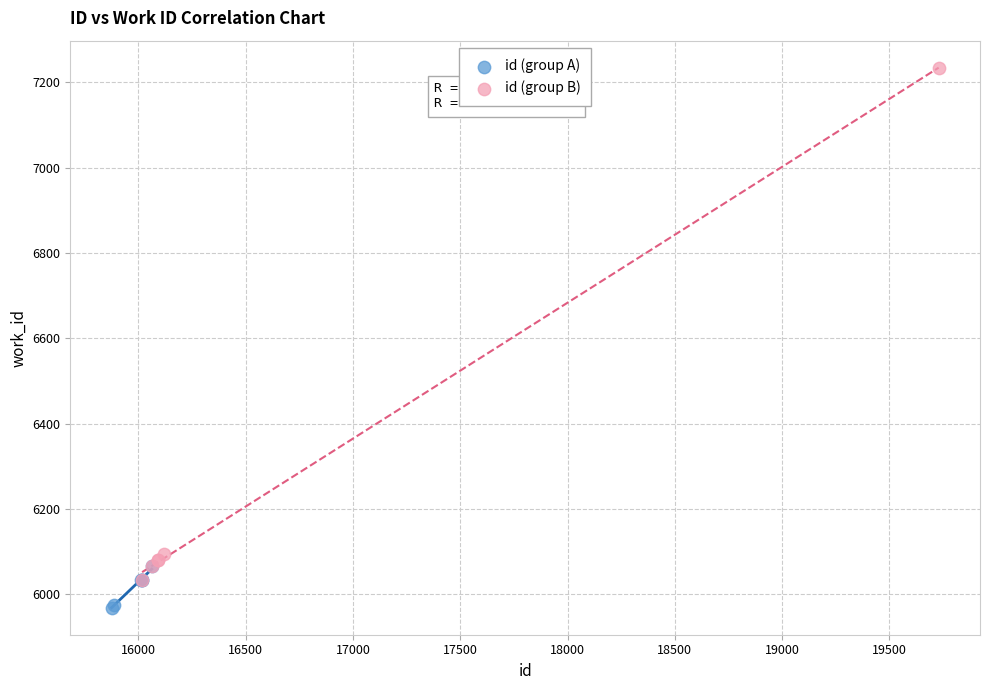

Which series has the widest spread of Y values?

id (group B)